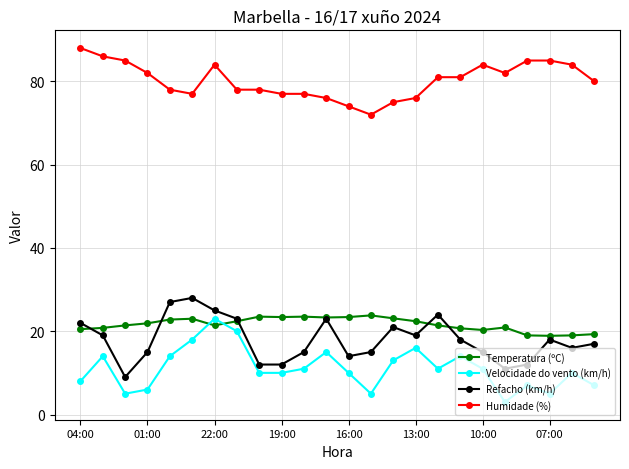

What is the value of the Refacho (km/h) point at the 14th from the left?

15.0